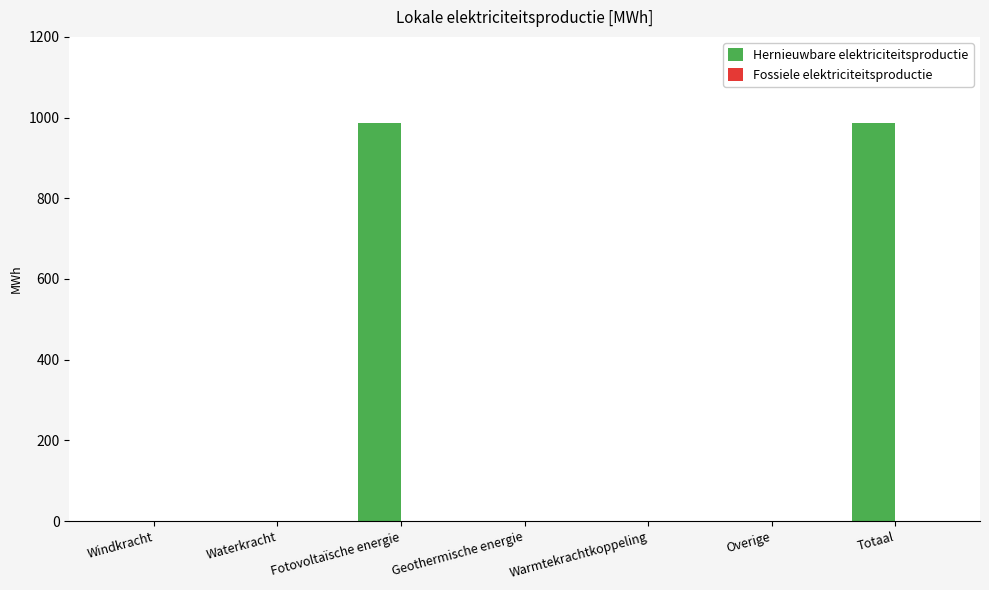

What is the change in value from Geothermische energie to Totaal?

+985.6